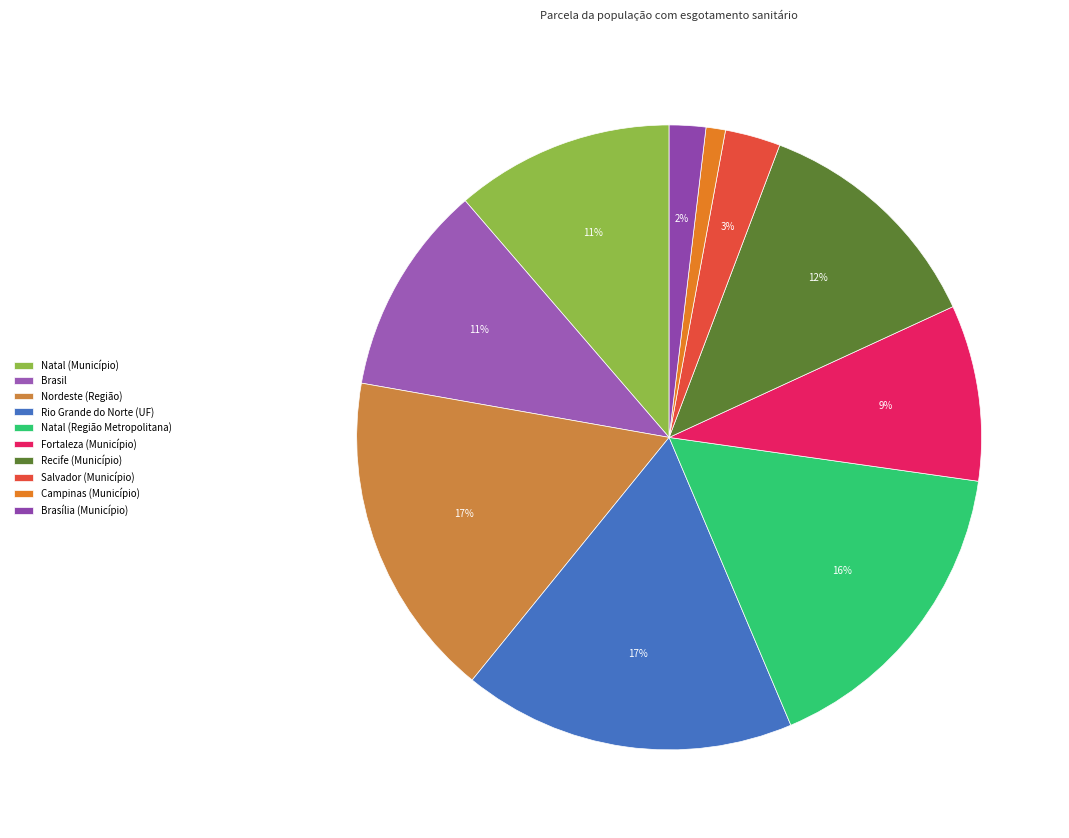

Which has a higher value, Recife (Município) or Fortaleza (Município)?

Recife (Município)